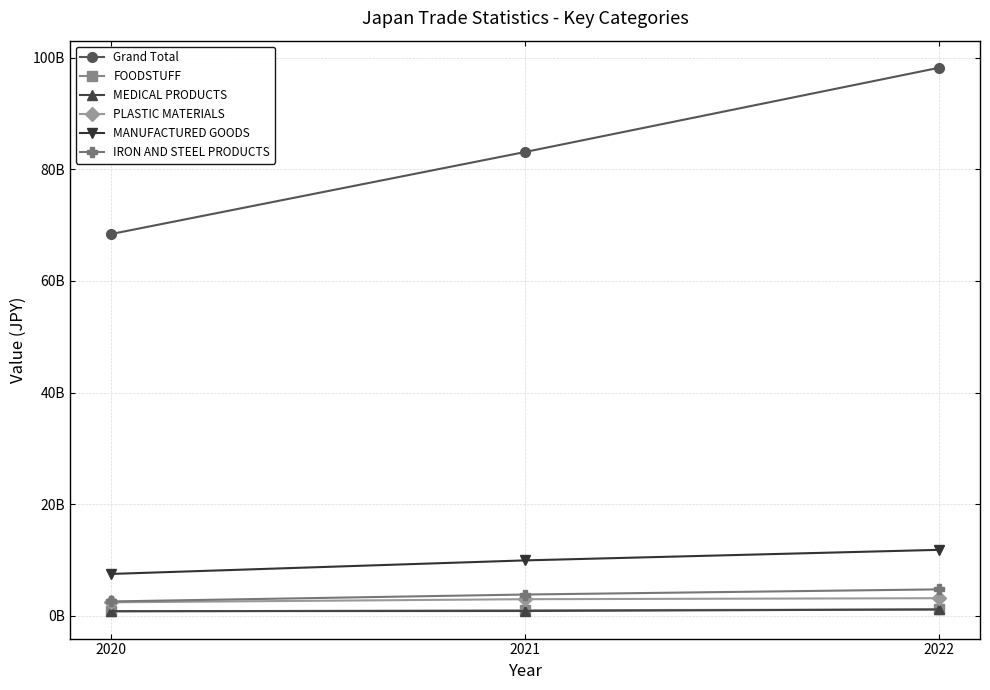

Where is Grand Total nearest to the value 83286366568?

2021